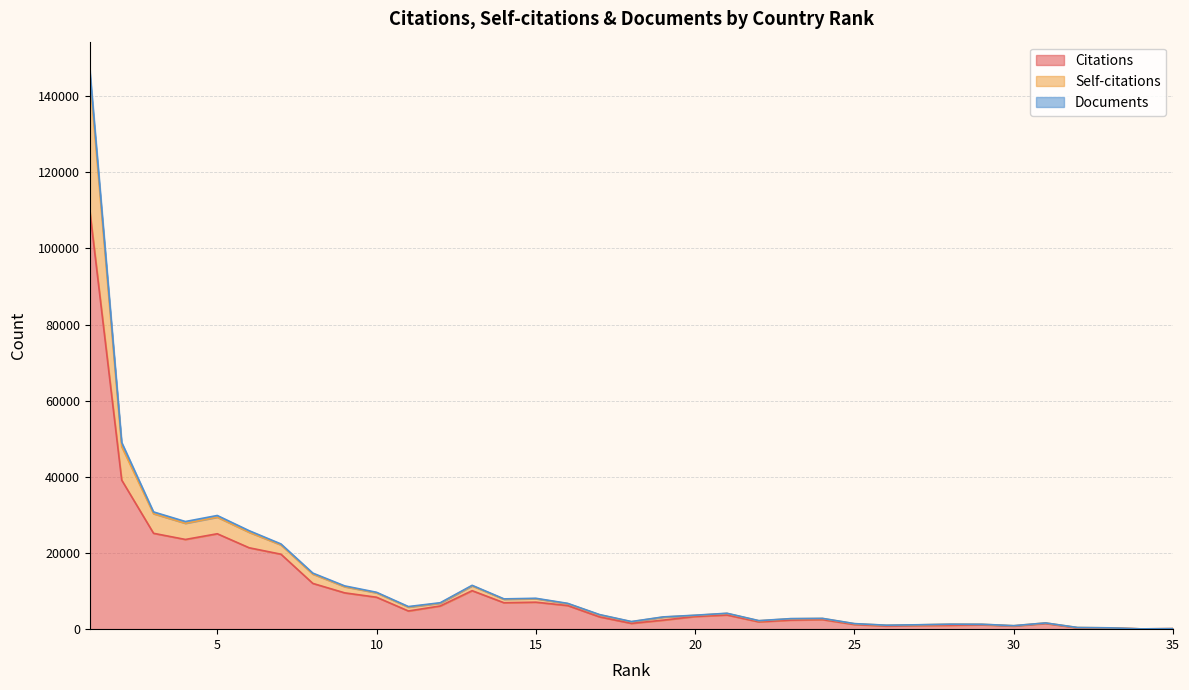

What is the highest value of the Citations series?

109800